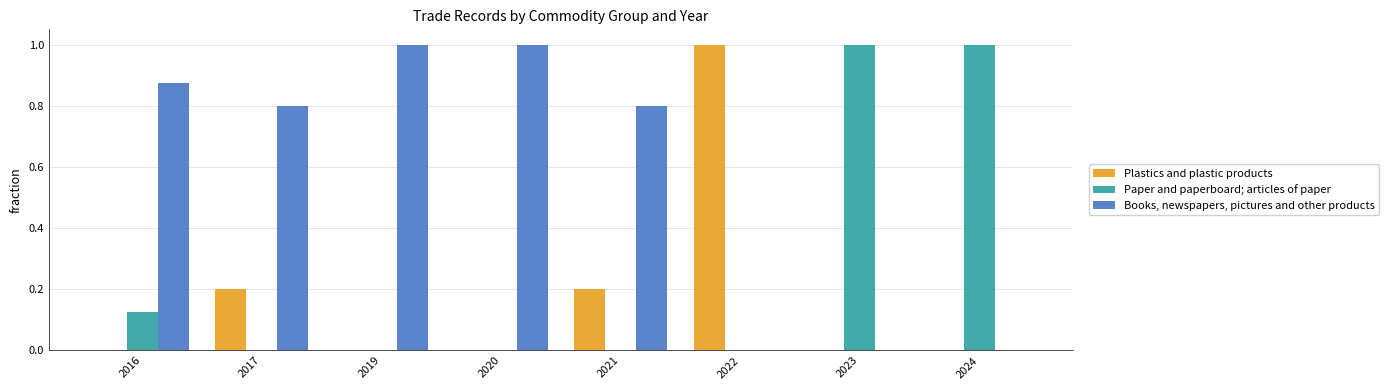

What is the sum of the Books, newspapers, pictures and other products values at 2020 and 2017?

1.8